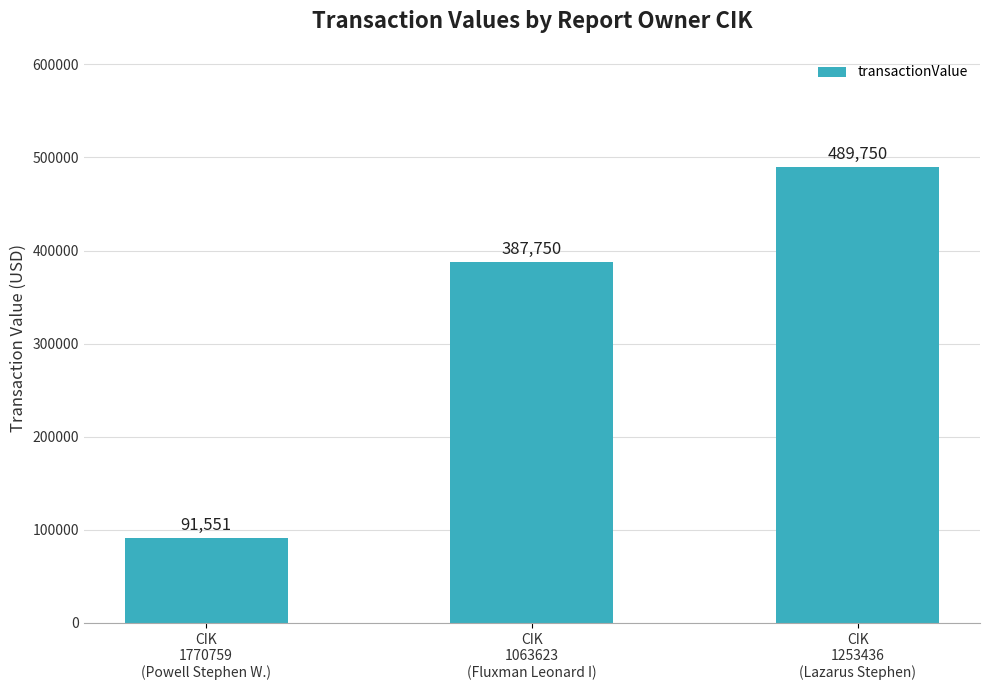

What is the change in value from CIK
1063623
(Fluxman Leonard I) to CIK
1253436
(Lazarus Stephen)?

+102000